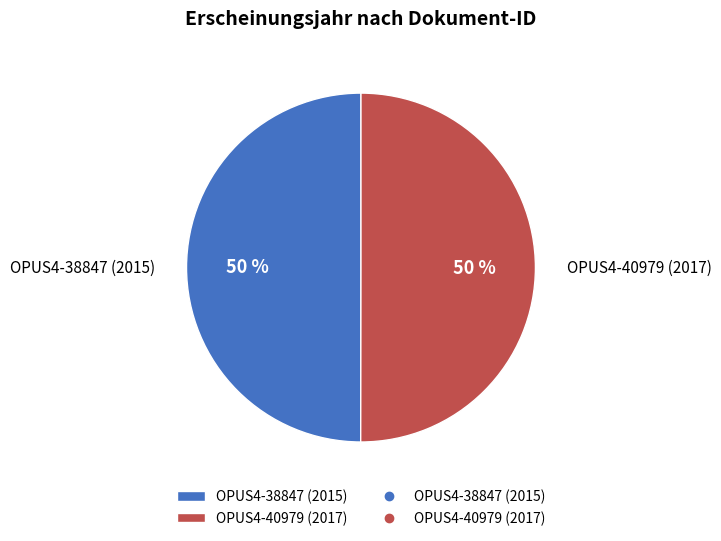

What percentage is the OPUS4-40979 (2017) slice, to the nearest percent?

50%